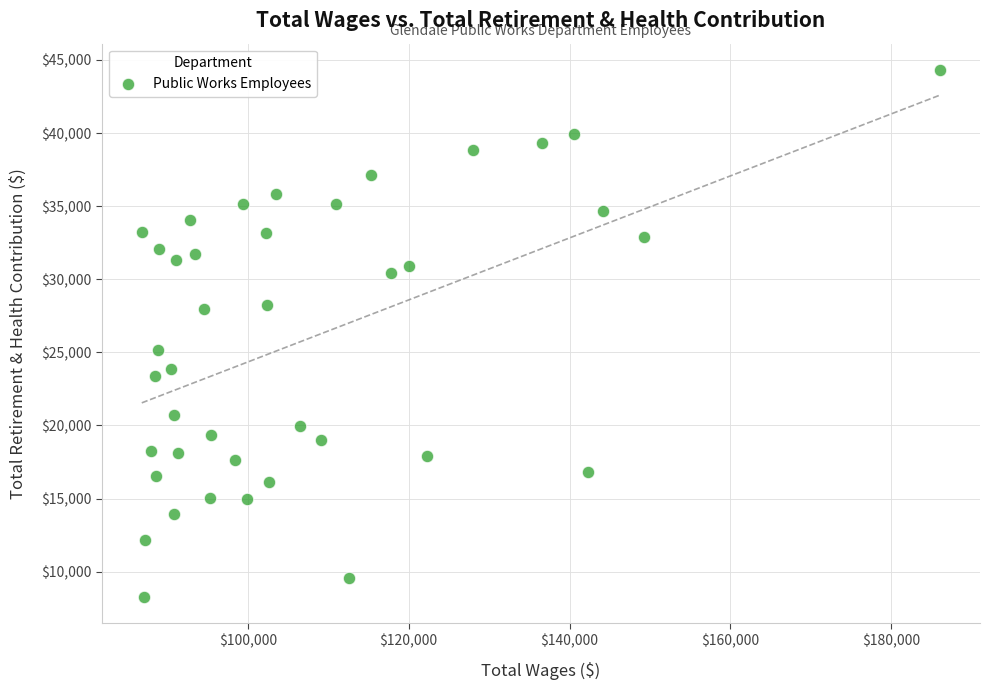

What Y value in the scatter plot is closest to 26294?

25138